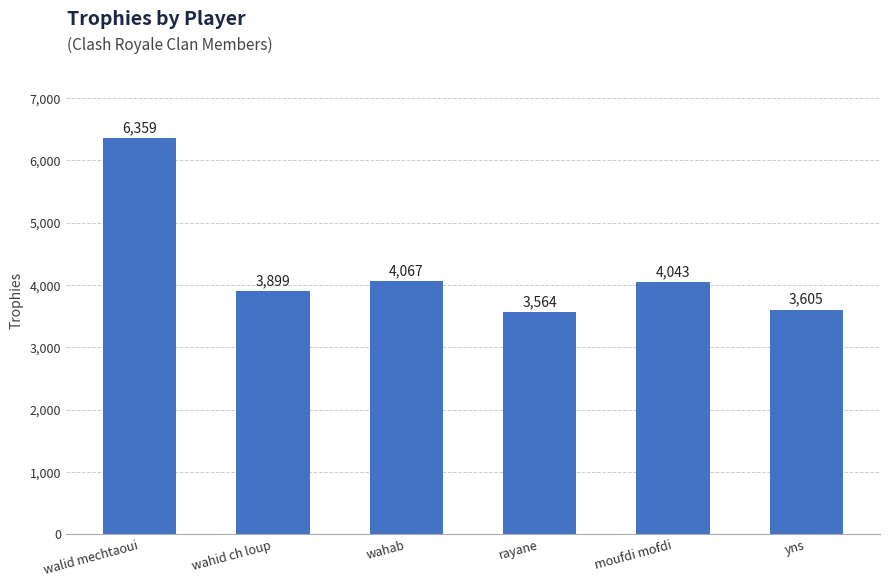

What is the change in value from moufdi mofdi to yns?

-438